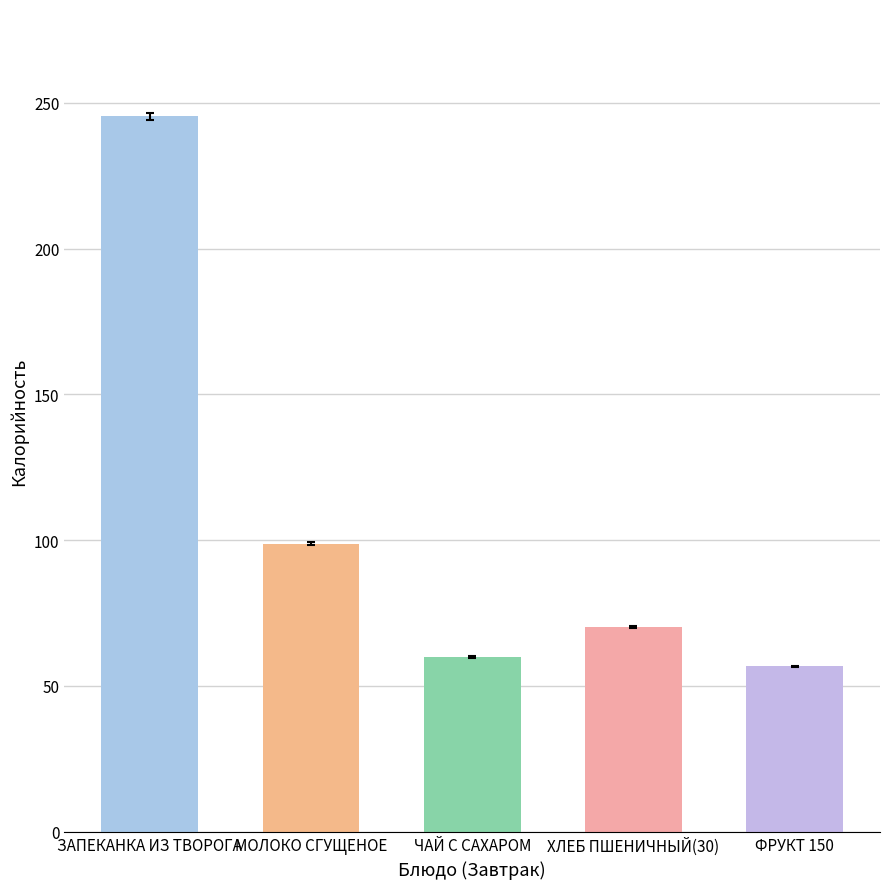

The chart shows a value of 28.2 at ЧАЙ С САХАРОМ. True or false?

False